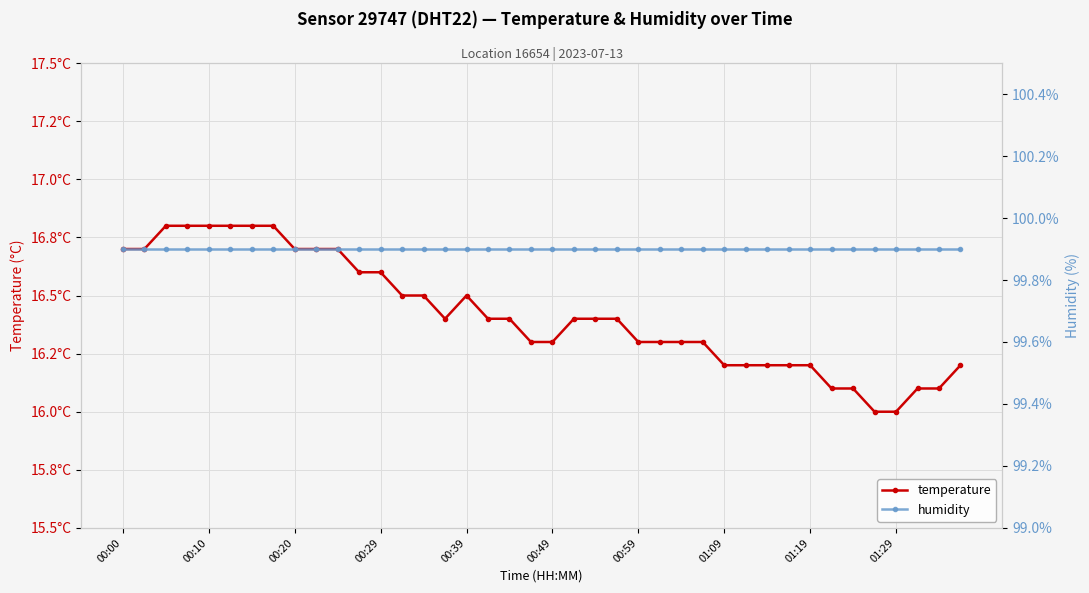

What is the label of the 4th point from the left?

00:29